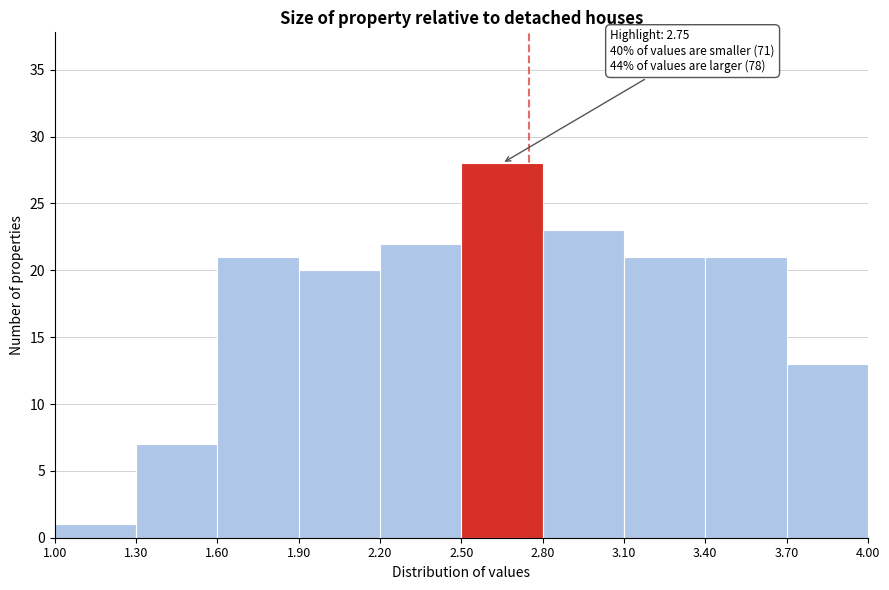

Which range on the x-axis has the tallest bar?

2.50 to 2.80